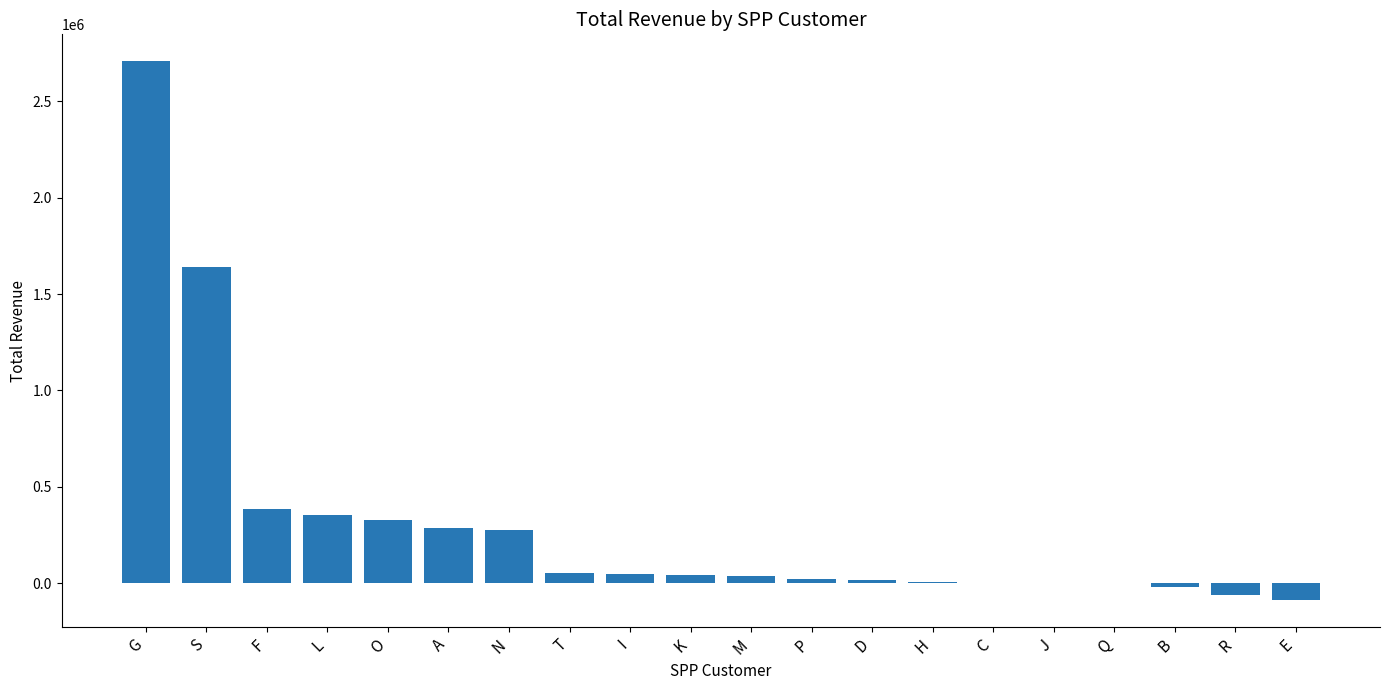

What is the sum of all values?

6029954.9